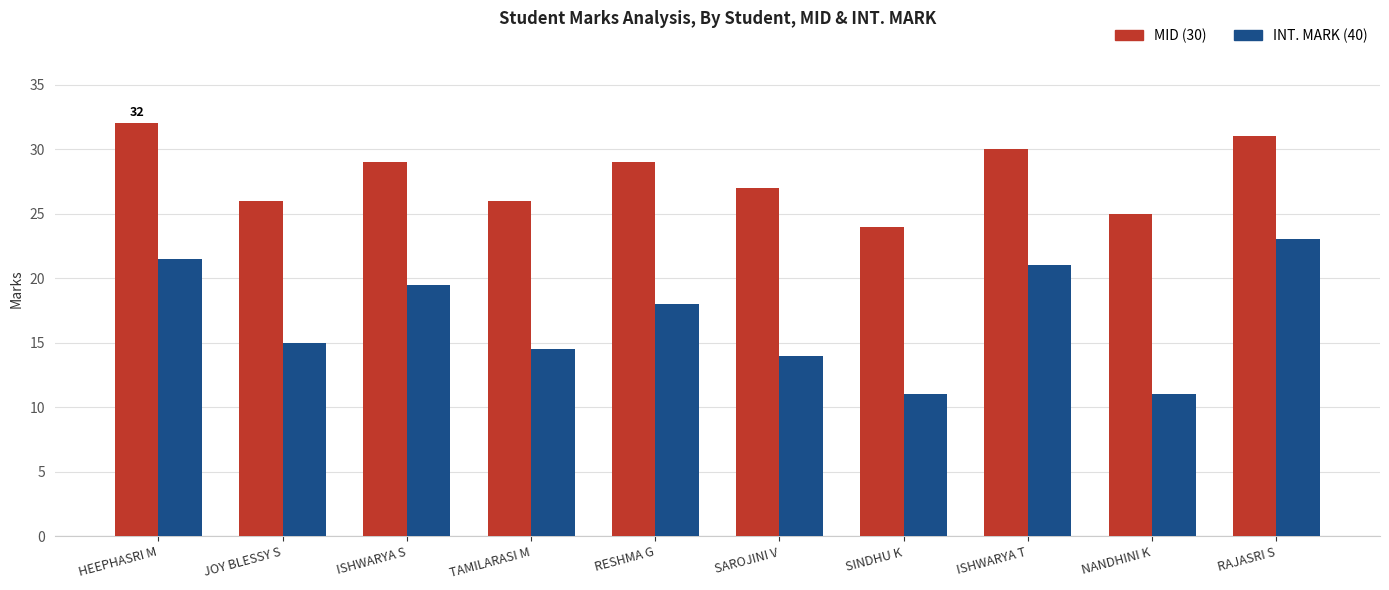

What is the total value across all series at TAMILARASI M?

40.5